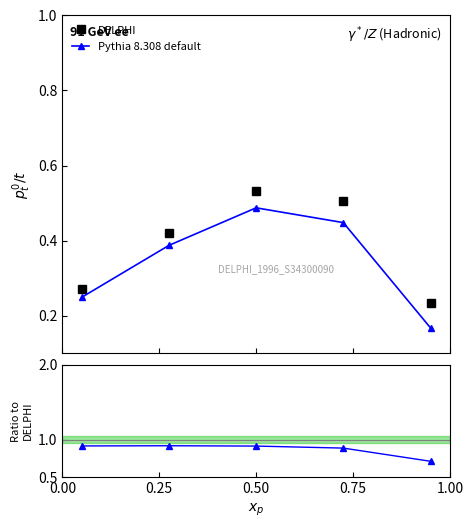

How many data points does each series have?

5